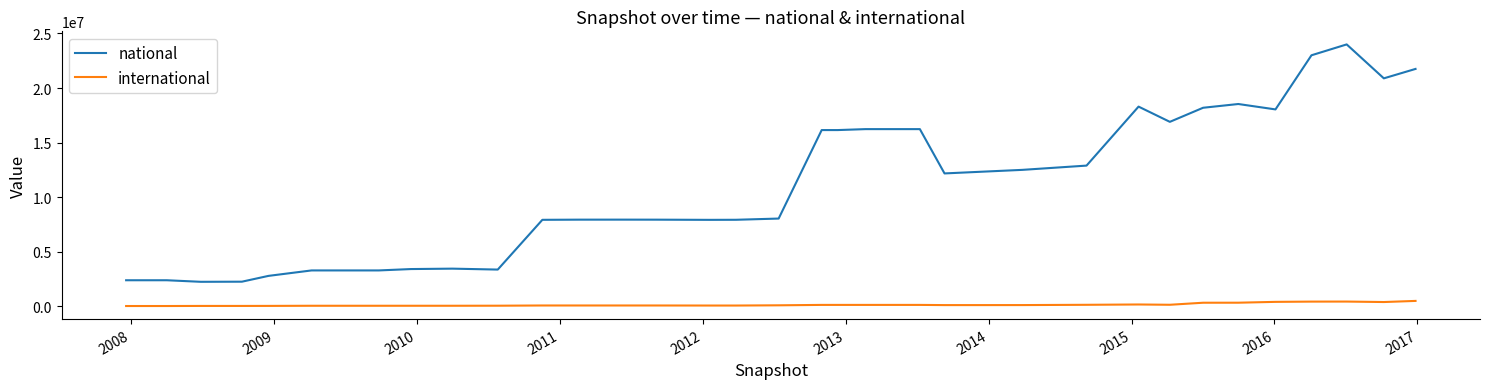

Rank the series by their maximum value, from highest to lowest.

national, international